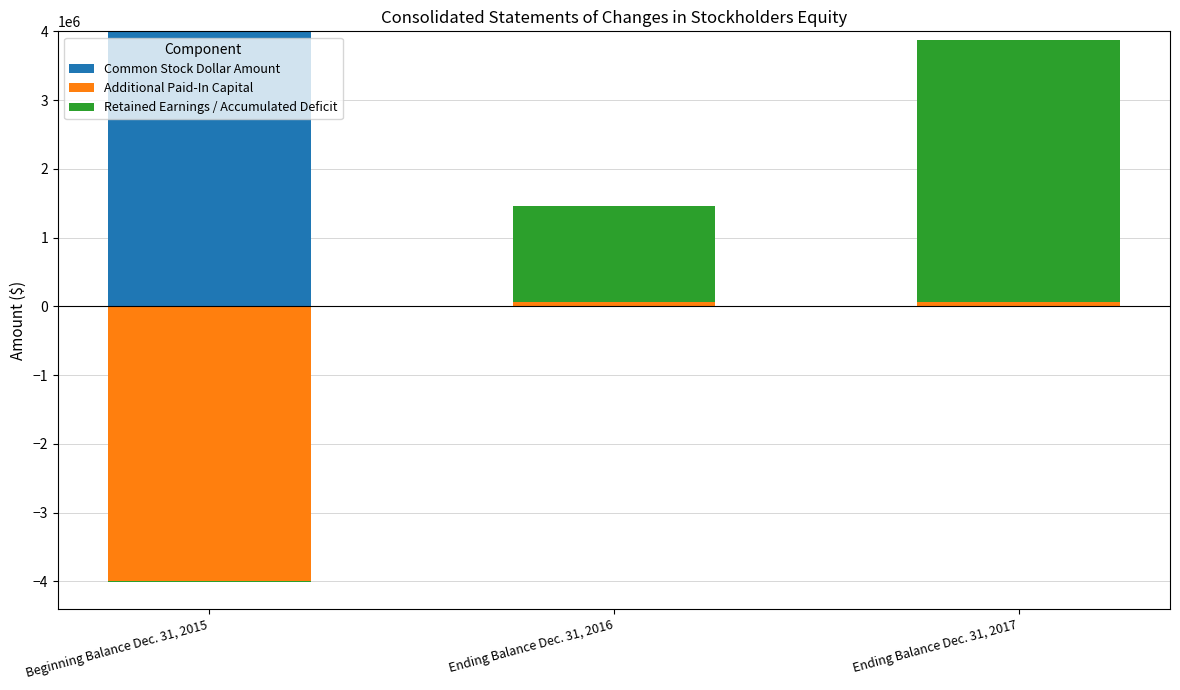

At how many categories does at least one series exceed 3285642?

2